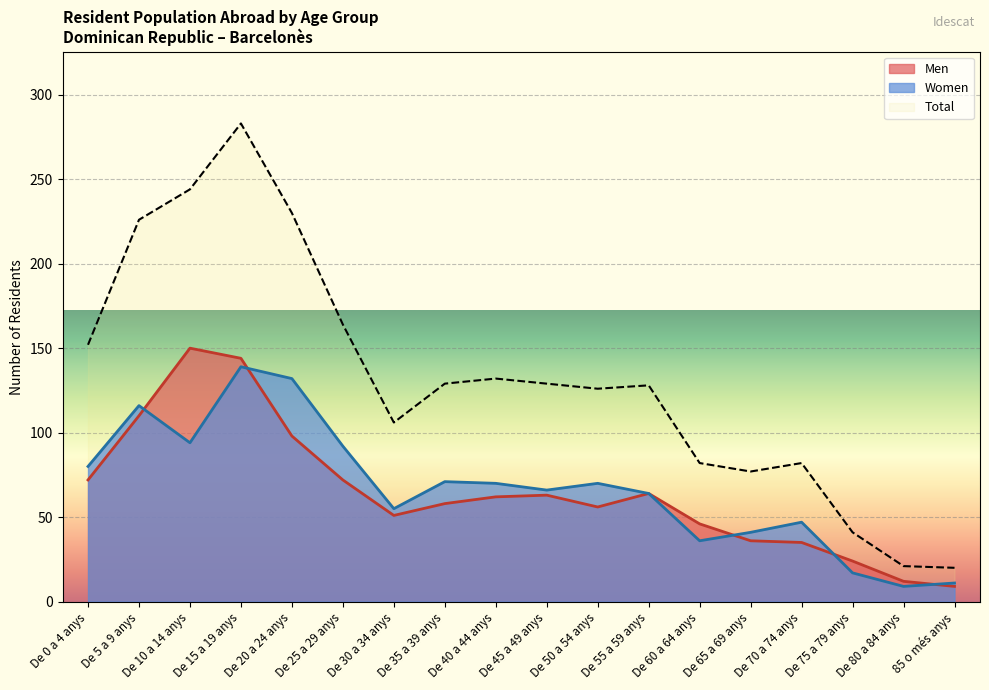

What is the difference between the maximum and minimum values in the Men series?

141